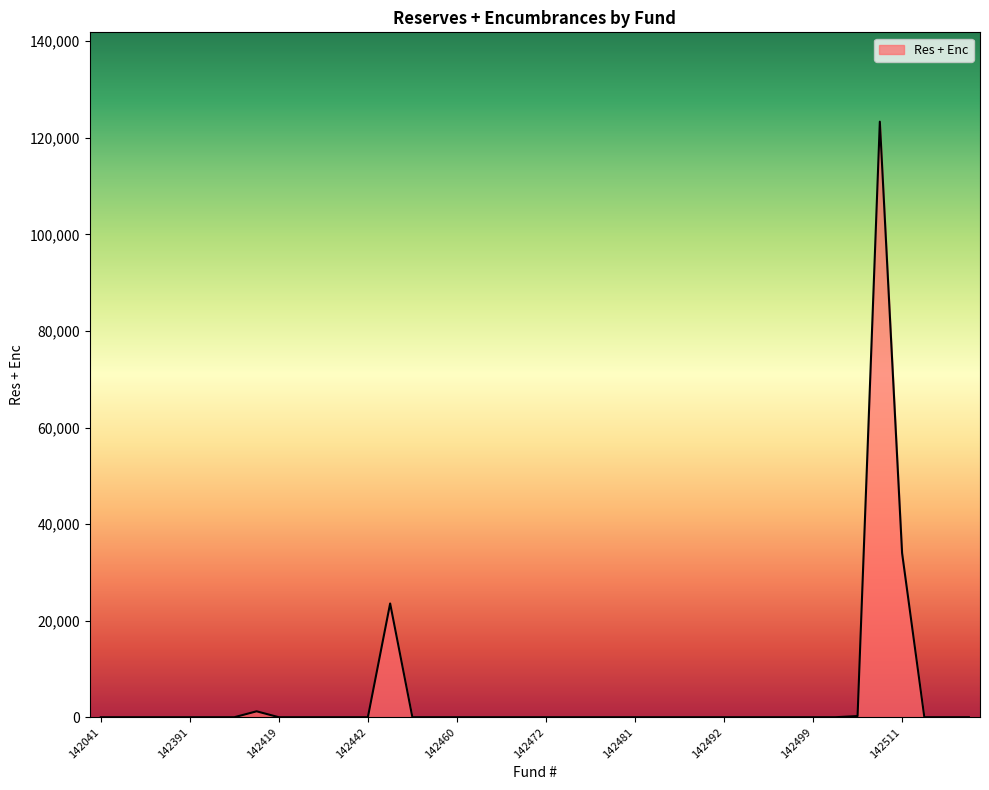

What is the difference between the maximum and minimum values?

123350.0